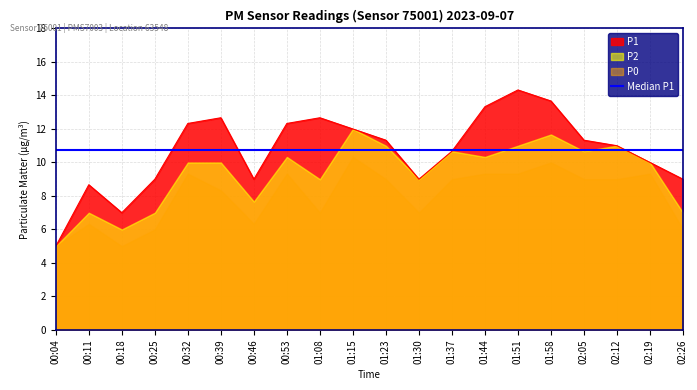

At which category is the sum across all series the highest?

01:58